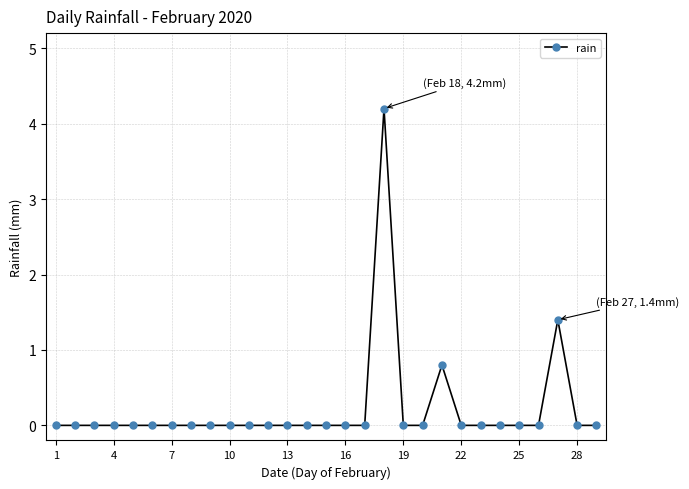

How many lines are shown in the chart?

1